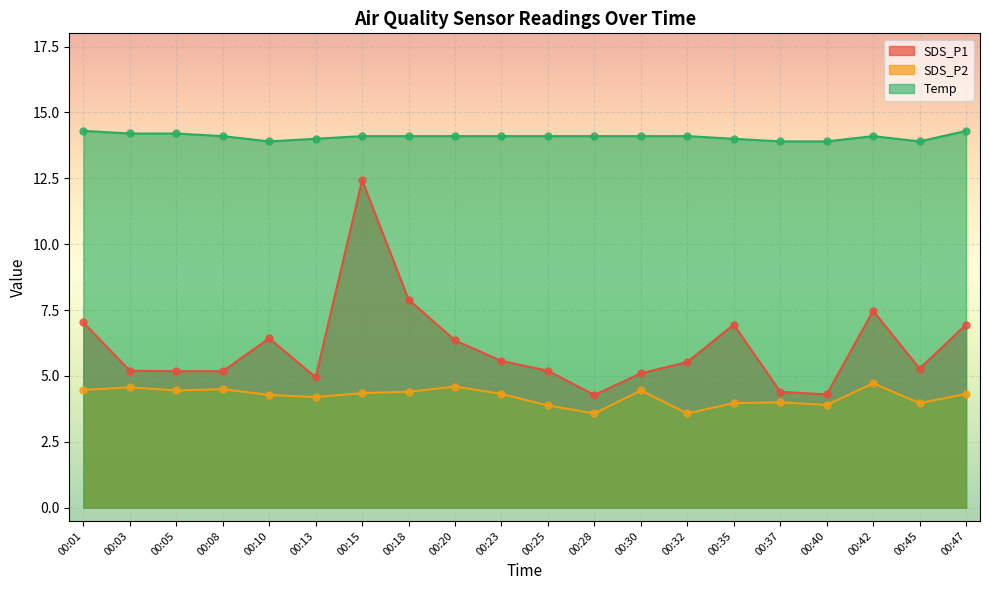

Which series reaches the minimum Y coordinate?

SDS_P2